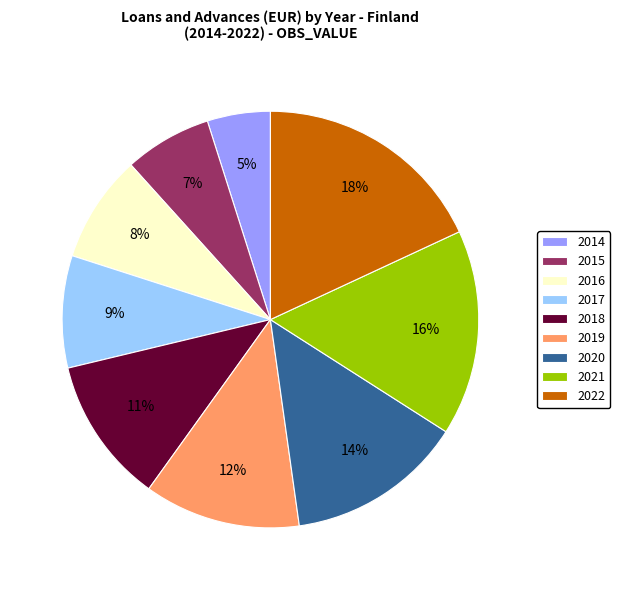

Combined, do 2018 and 2016 account for over 50%?

No